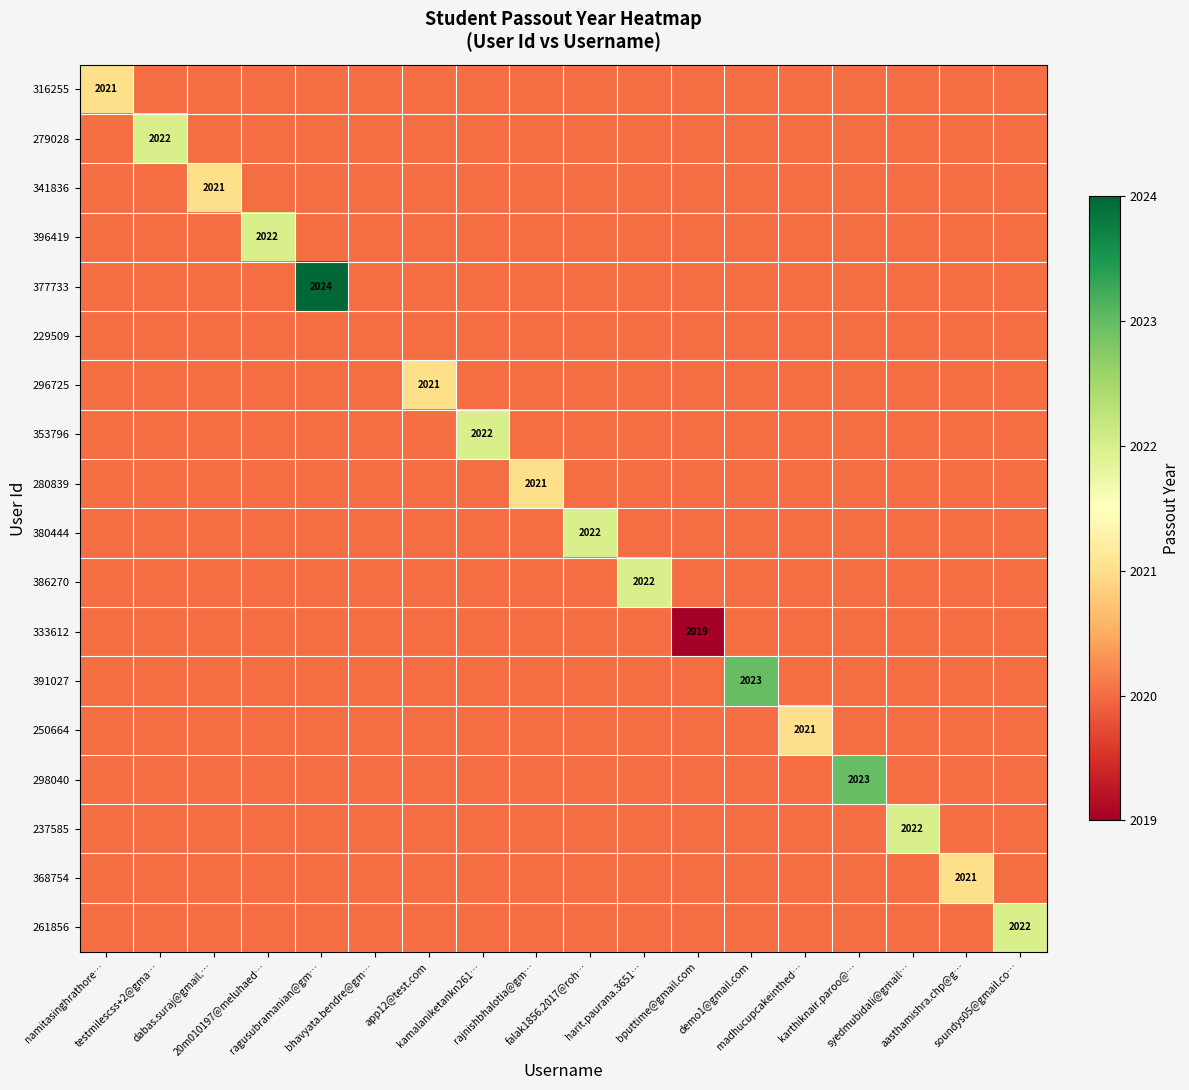

What is the difference between the maximum and minimum values in the 237585 series?

2